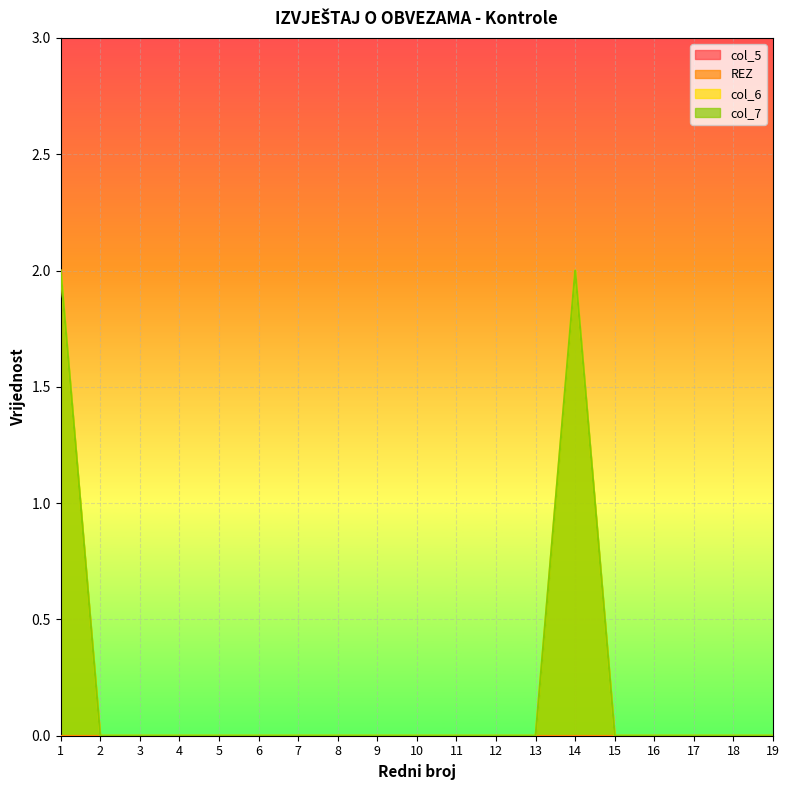

True or false: col_7 and col_6 cross at least once.

False